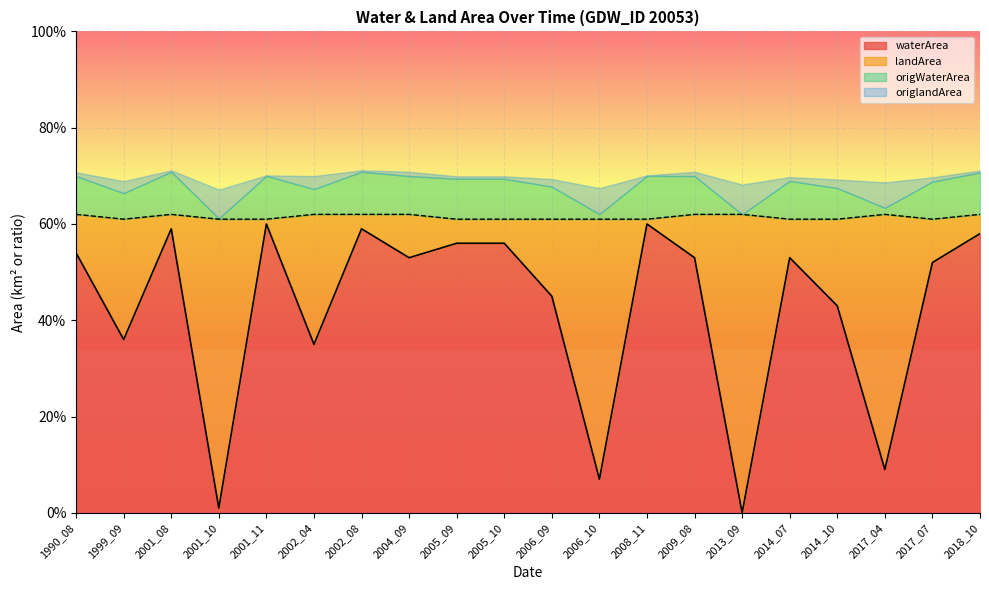

Count the number of data series in this chart.

4